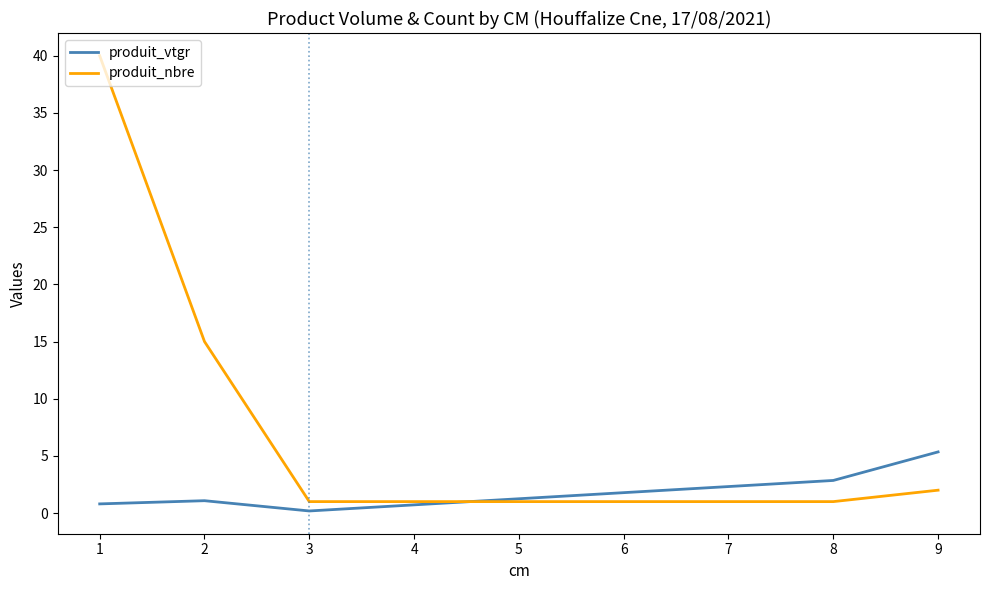

The produit_nbre series shows 1.0 at 3. True or false?

True